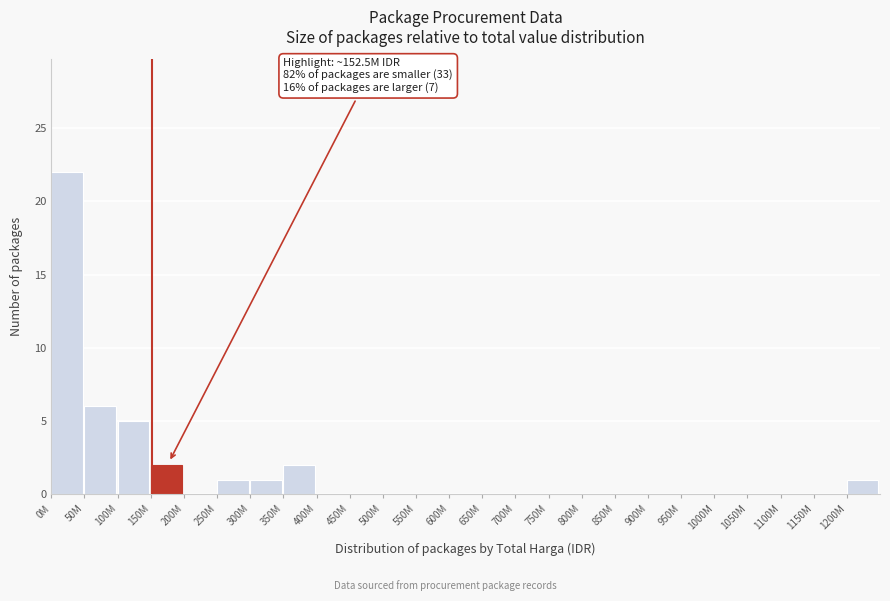

Reading right to left, transcribe all the data shown in this chart.

1200M=1	1150M=0	1100M=0	1050M=0	1000M=0	950M=0	900M=0	850M=0	800M=0	750M=0	700M=0	650M=0	600M=0	550M=0	500M=0	450M=0	400M=0	350M=2	300M=1	250M=1	200M=0	150M=2	100M=5	50M=6	0M=22